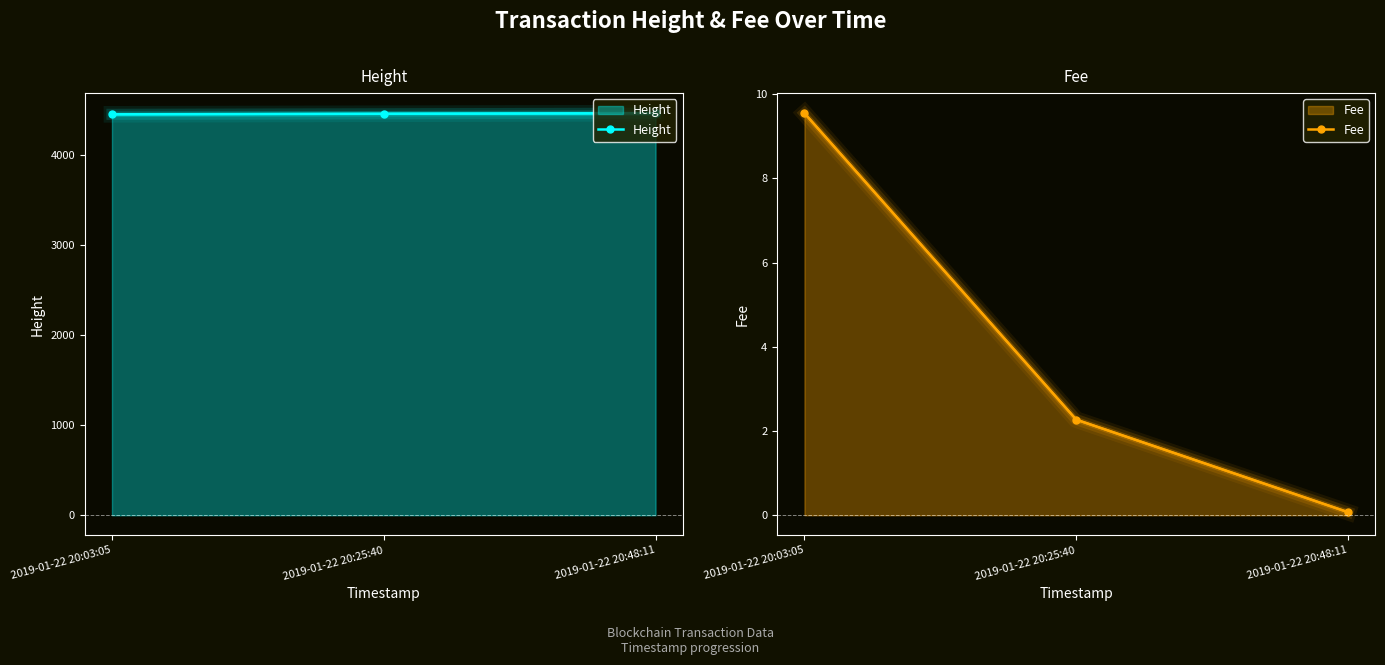

What are all the series names shown in the legend?

Height, Fee